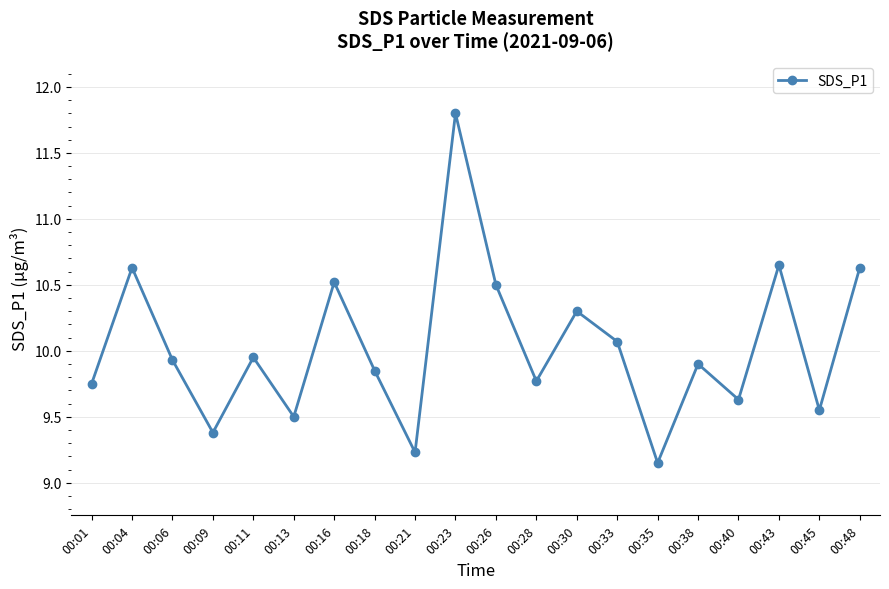

True or false: there are more than 2 points higher than both neighbors.

True